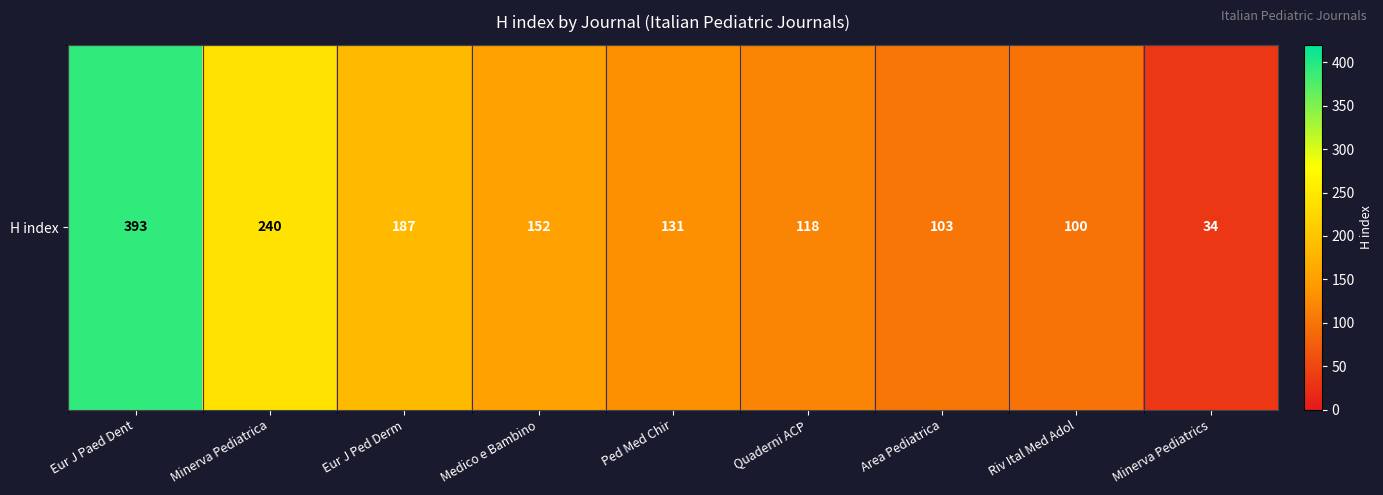

How many series are shown in this chart?

1